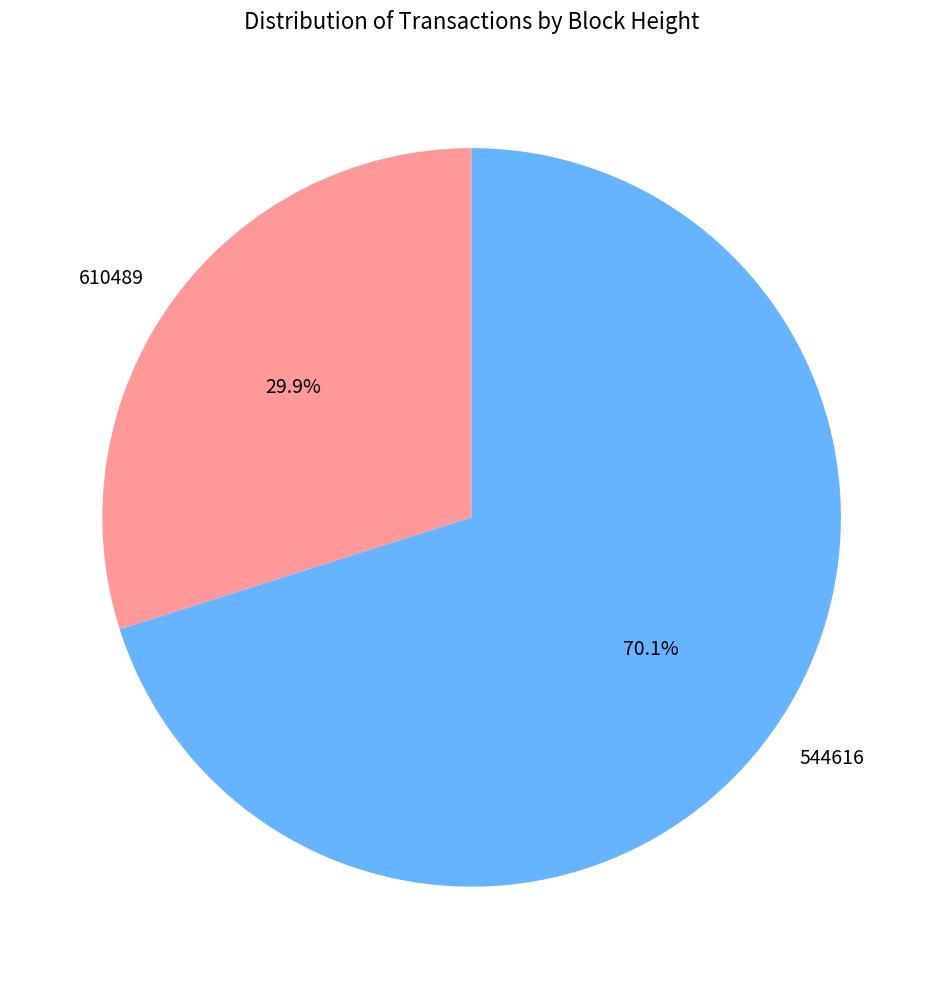

The 544616 slice represents 58% of the pie. True or false?

False